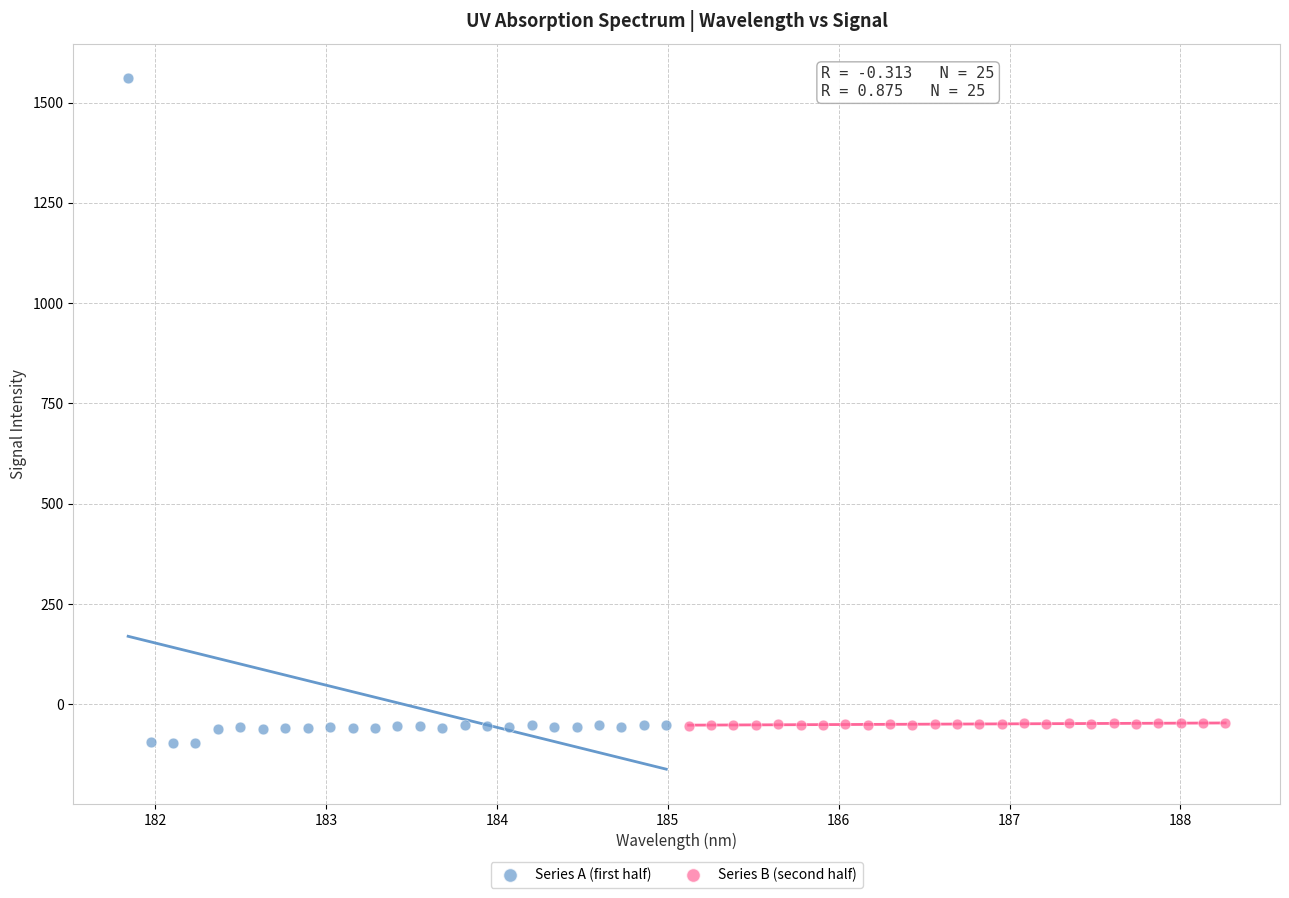

Which series reaches the maximum Y coordinate?

Series A (first half)